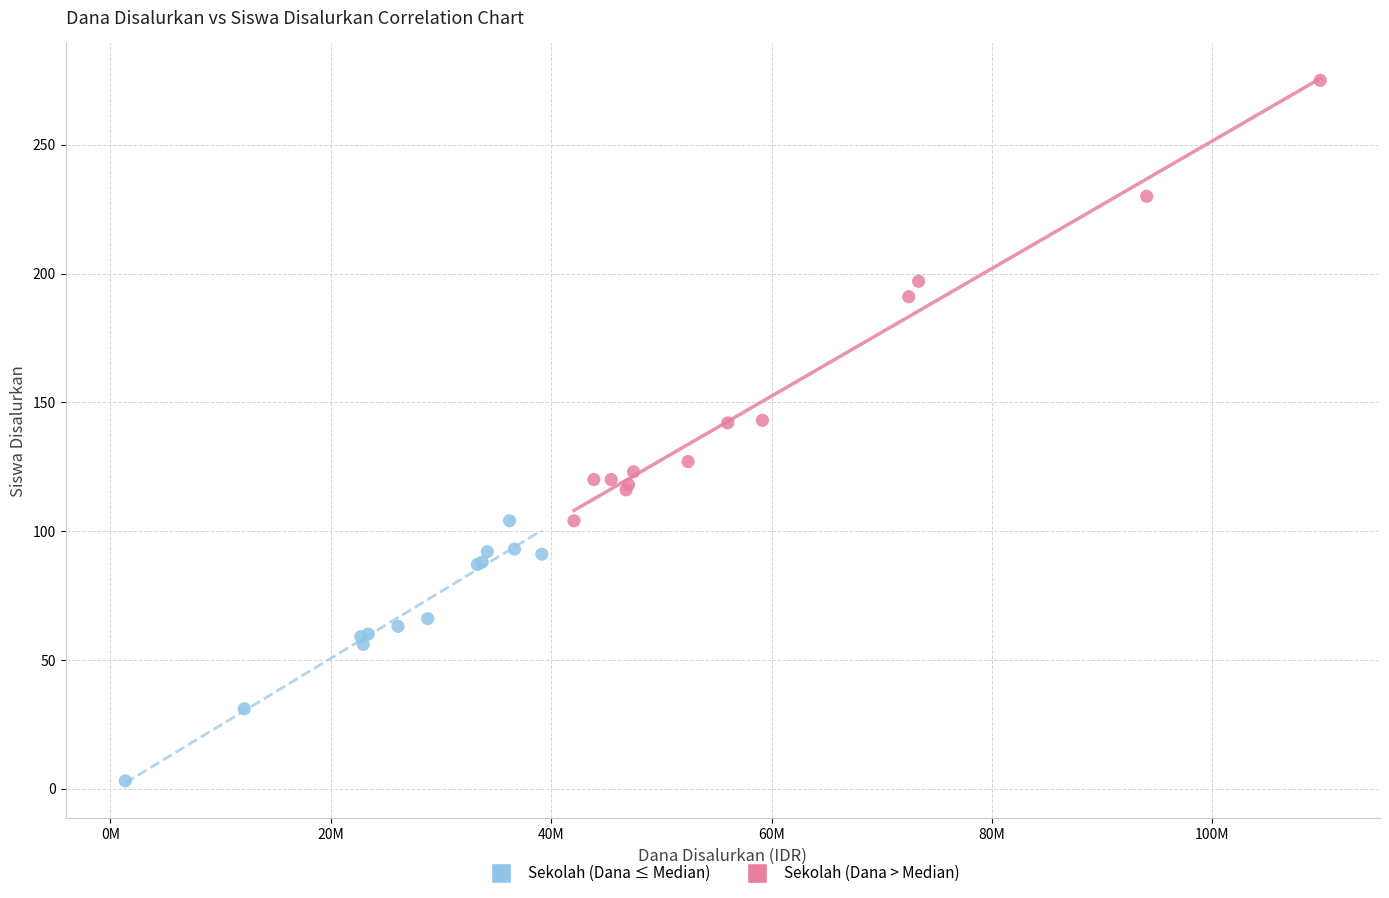

Which series reaches the maximum Y coordinate?

Sekolah (Dana > Median)